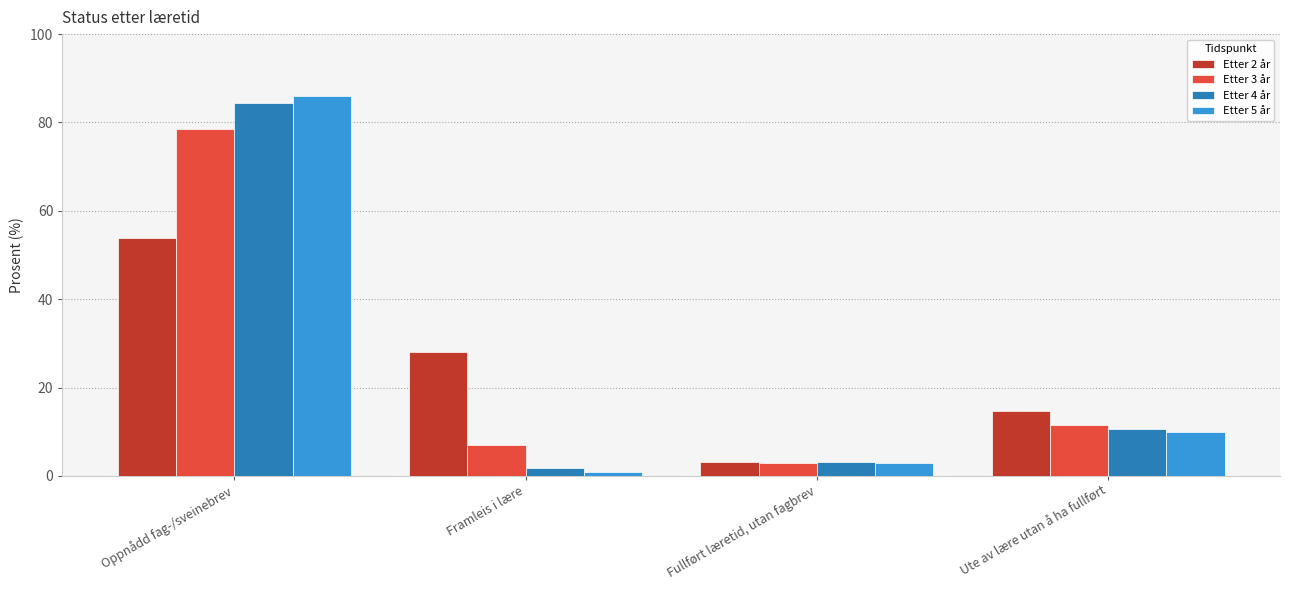

What is the total value across all series at Framleis i lære?

37.7